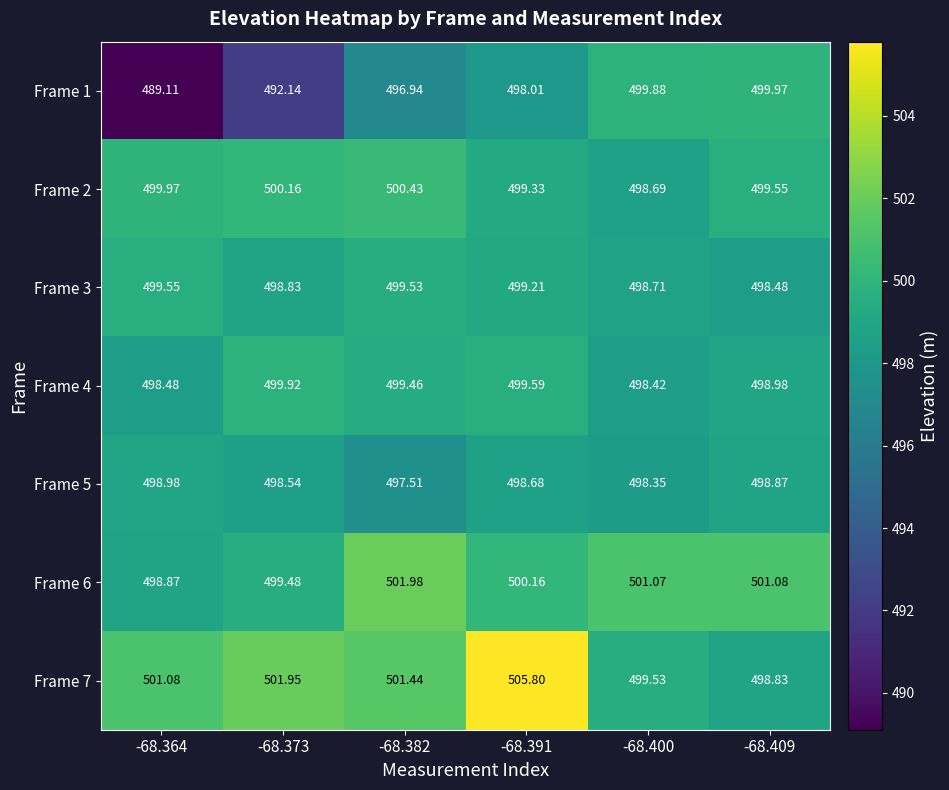

Is the value of Frame 4 at -68.391 greater than the value of Frame 1 at -68.382?

Yes